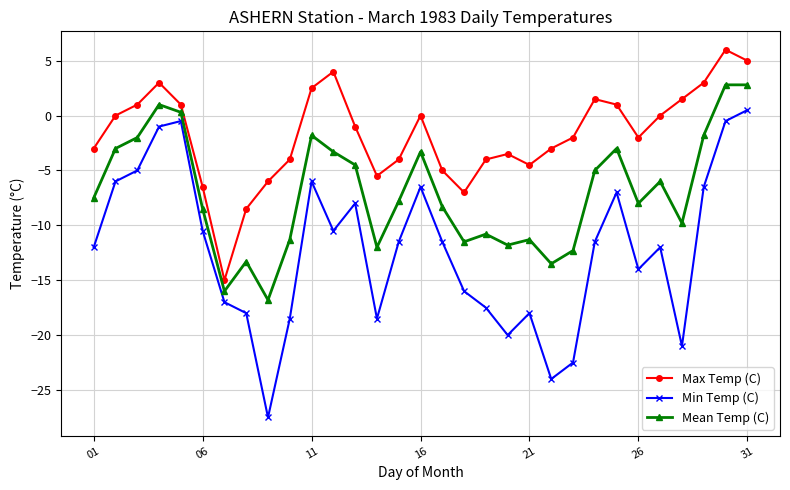

True or false: Min Temp (C) and Max Temp (C) cross at least once.

False